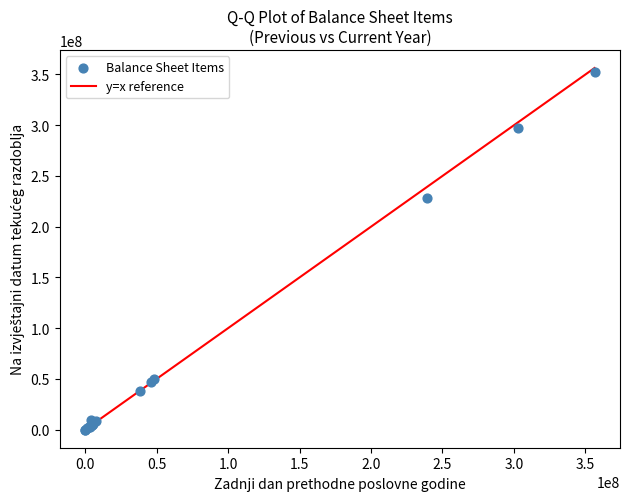

What Y value in the scatter plot is closest to 176193127?

228723805